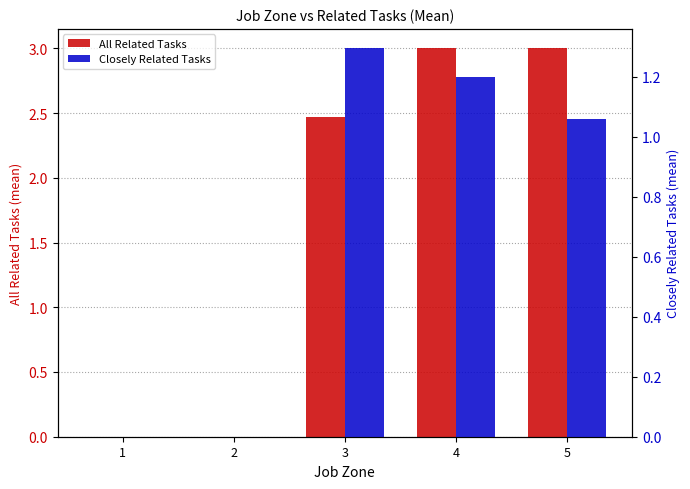

Is it true that All Related Tasks equals 0.0 at 1?

True